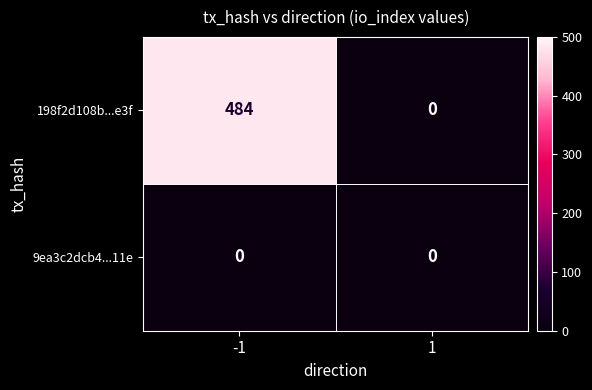

Which series has the largest total across all categories?

198f2d108b...e3f